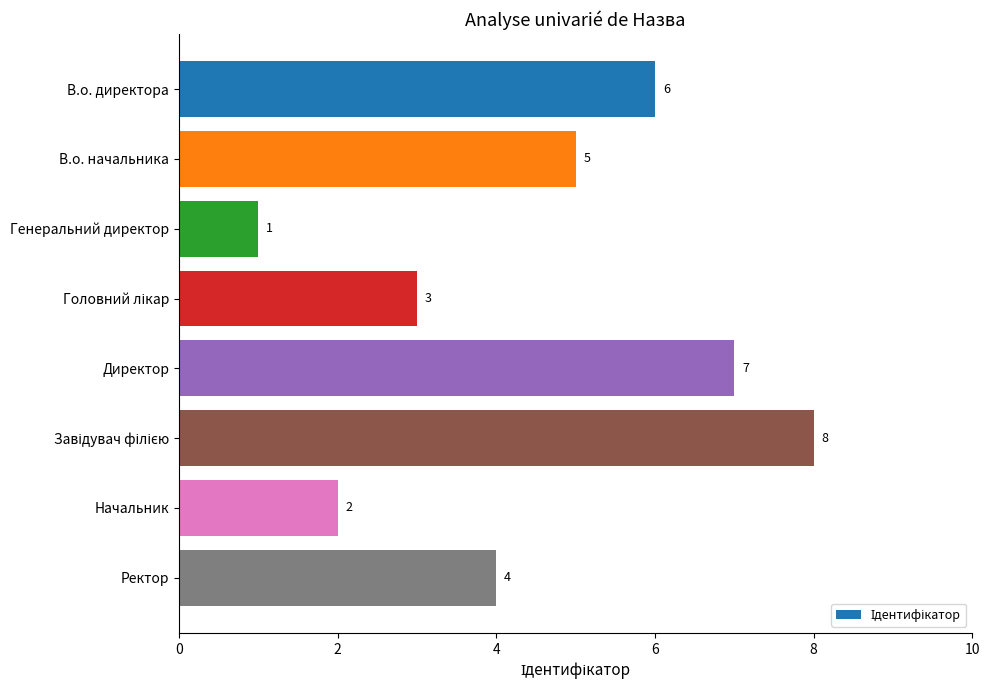

How many bars are there in total?

8